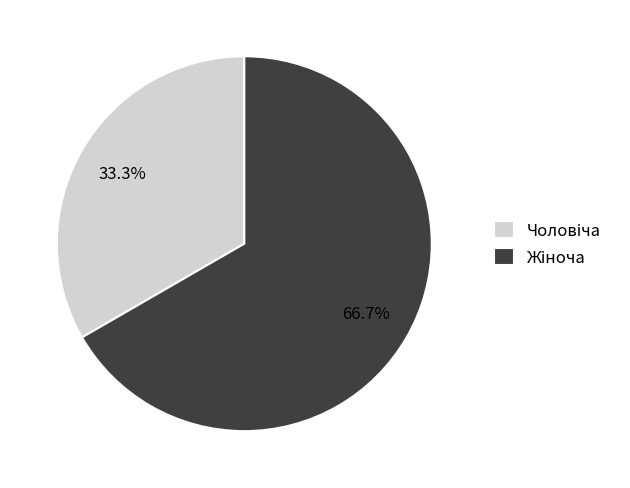

Count the number of slices in the pie.

2